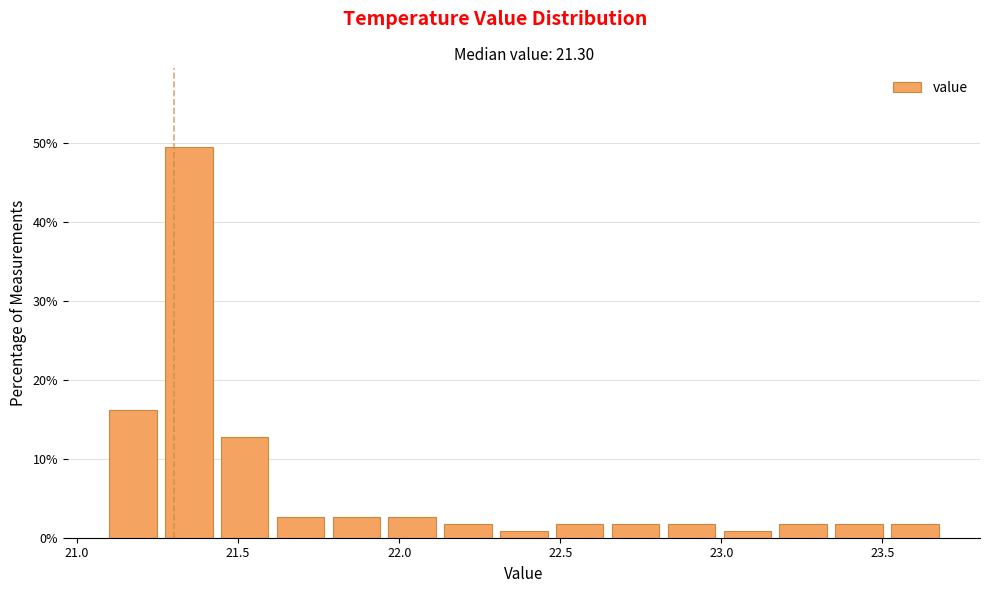

Around what value on the x-axis is the tallest bar? Give the approximate position of its centre, as read against the axis.

21.35